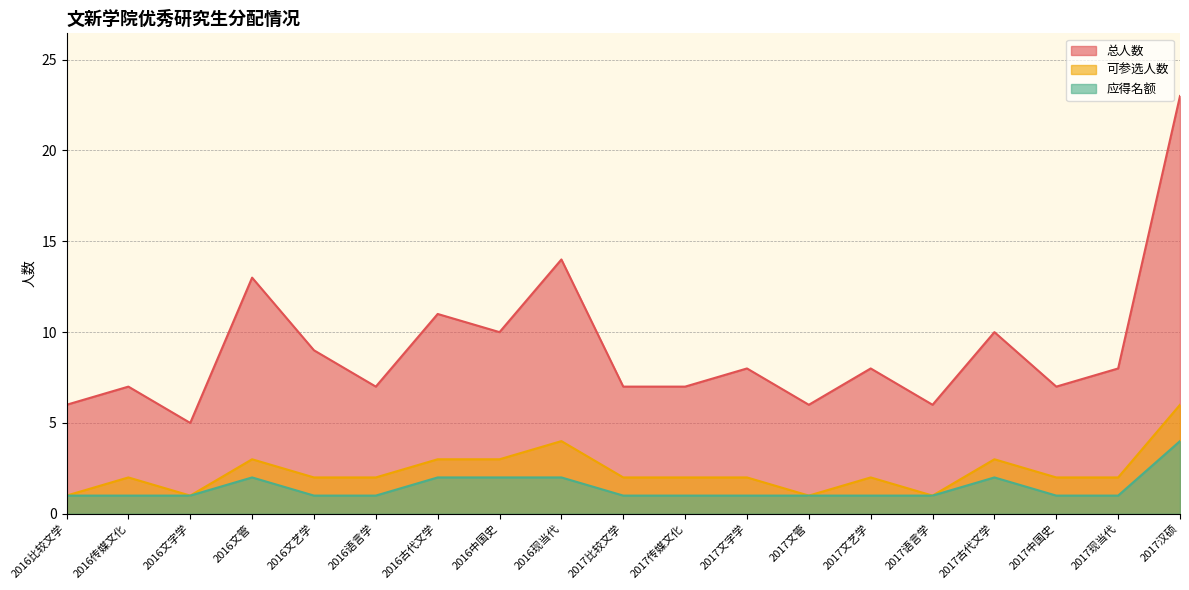

List the series in order of their peak value, lowest first.

应得名额, 可参选人数, 总人数